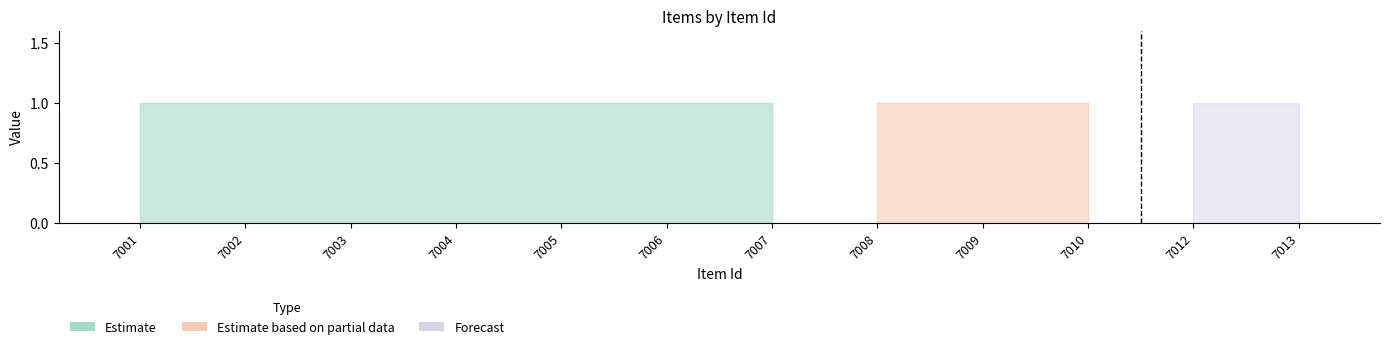

List the labels in order of public value, largest first.

7001, 7002, 7003, 7004, 7005, 7006, 7007, 7008, 7009, 7010, 7012, 7013